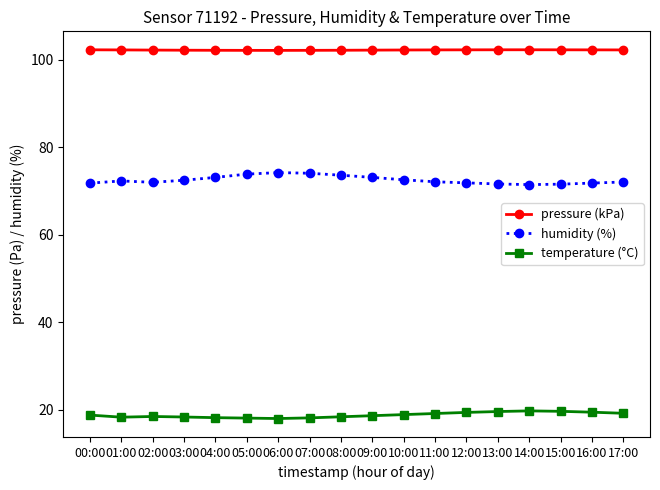

At how many categories does at least one series exceed 42?

18